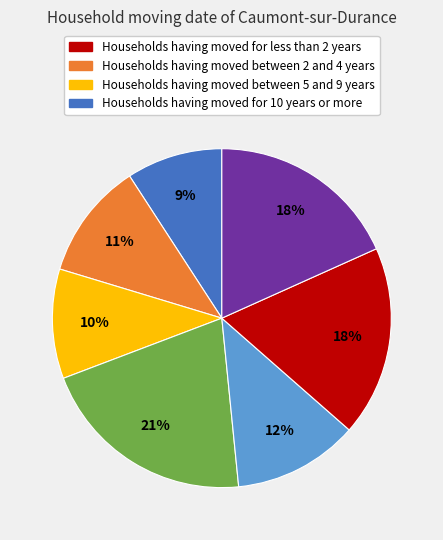

How many segments does this pie chart have?

7